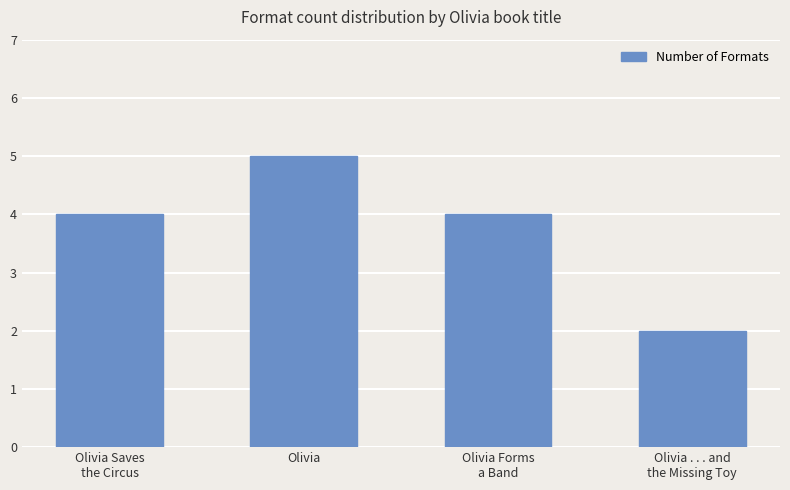

Read the value at Olivia.

5